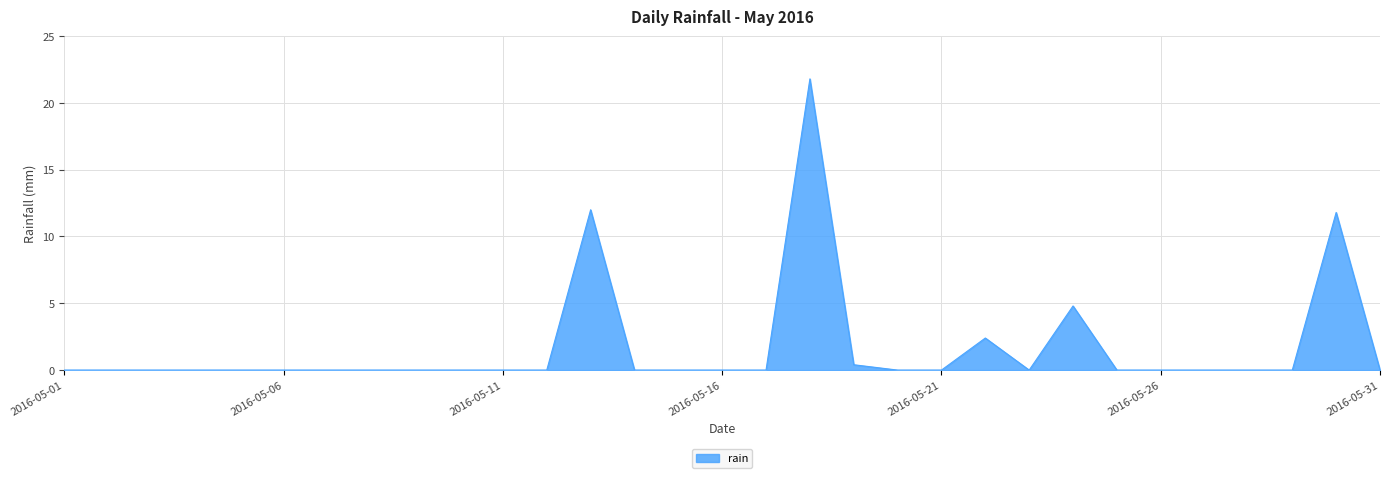

What is the maximum value shown in the chart?

21.8